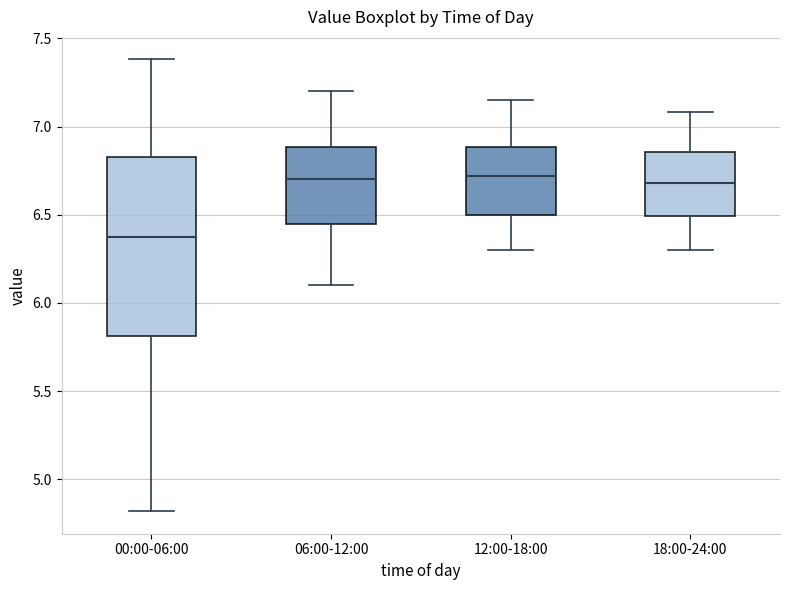

Which box is the tallest, from its lower edge to its upper edge?

00:00-06:00